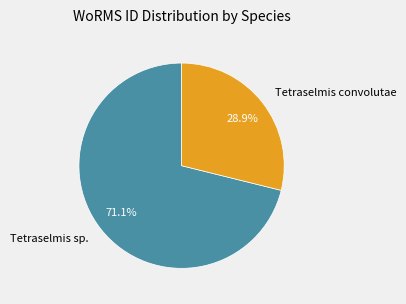

What is the largest slice in the pie chart?

Tetraselmis sp.